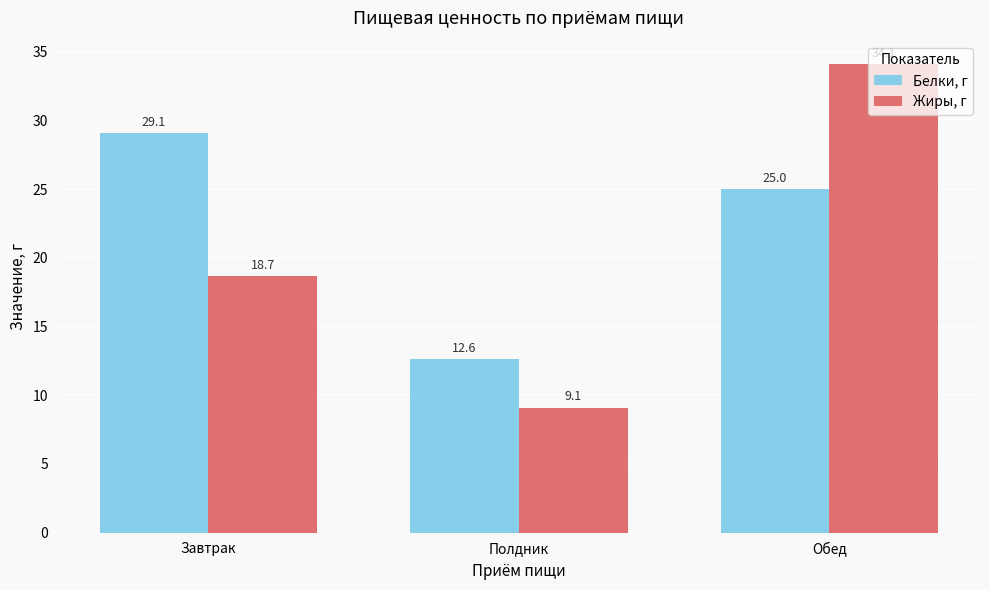

True or false: Жиры, г has a value of 18.7 at Завтрак.

True